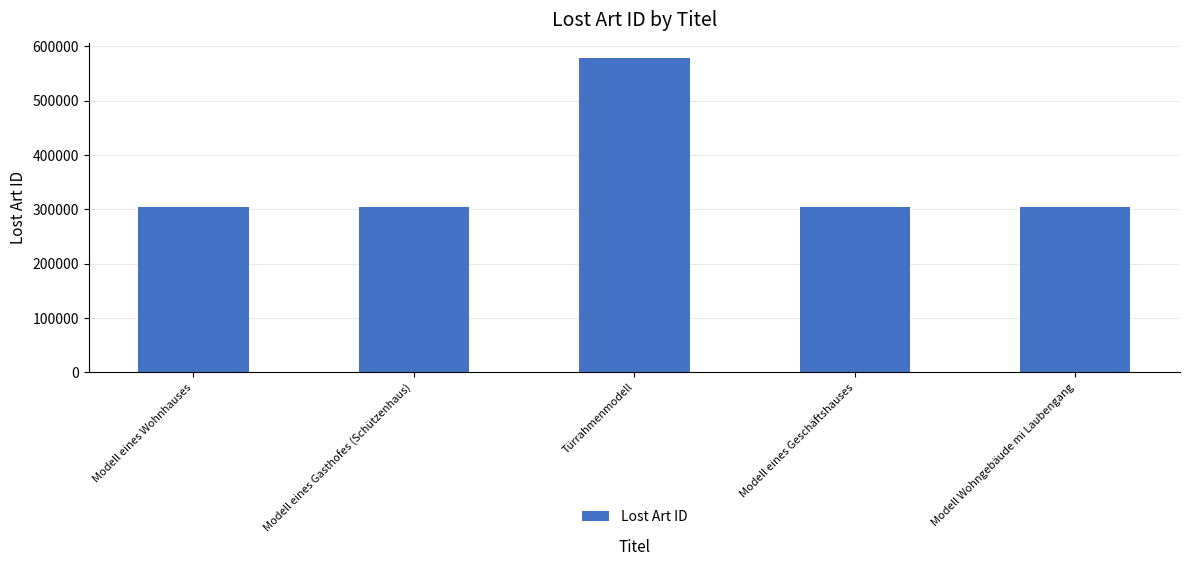

What is the difference between the maximum and second lowest values?

272822